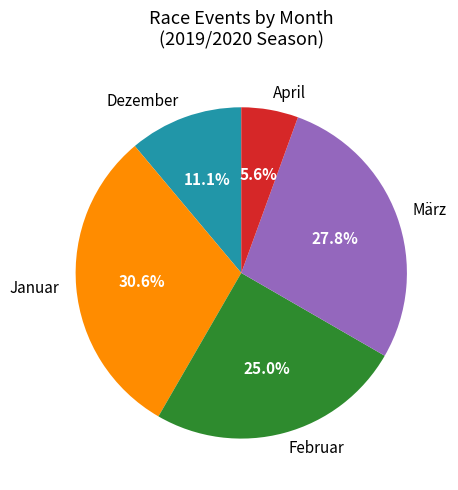

Which has a higher value, Februar or Januar?

Januar